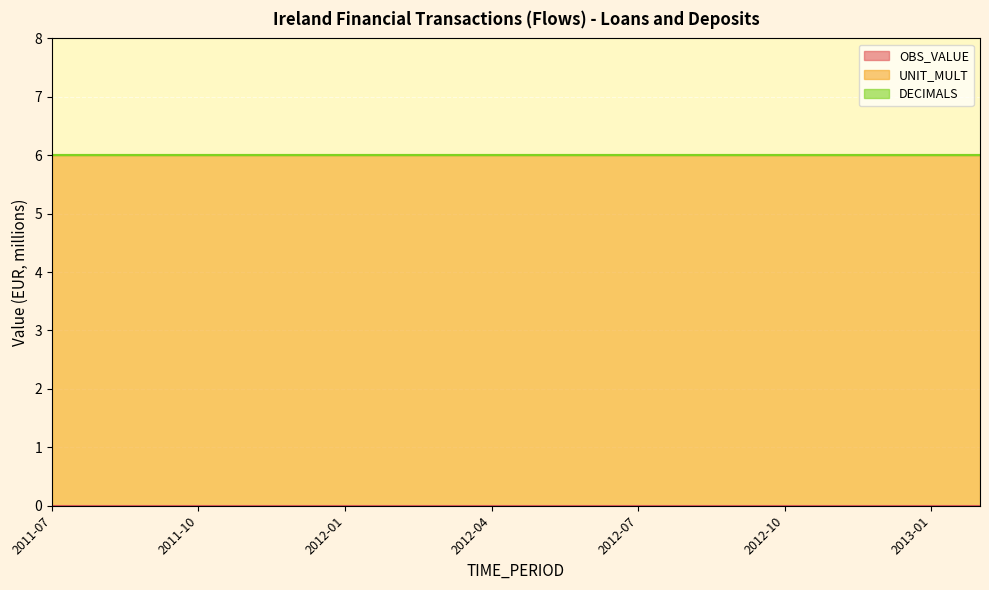

Which has a higher value, 2012-06 or 2011-12?

2012-06